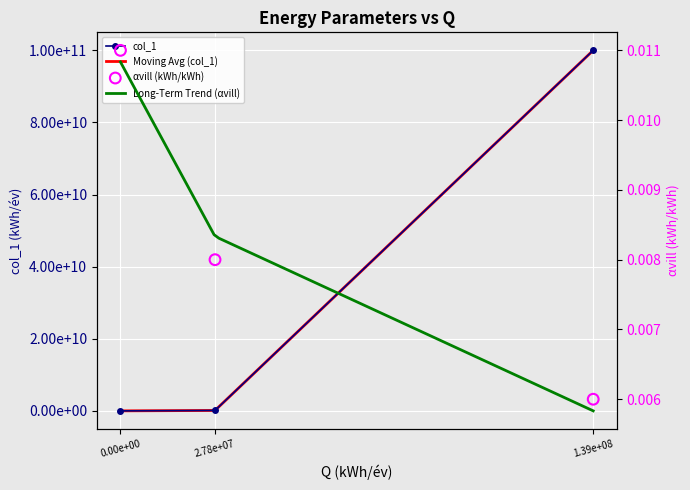

At which category is the sum across all series the highest?

139000000